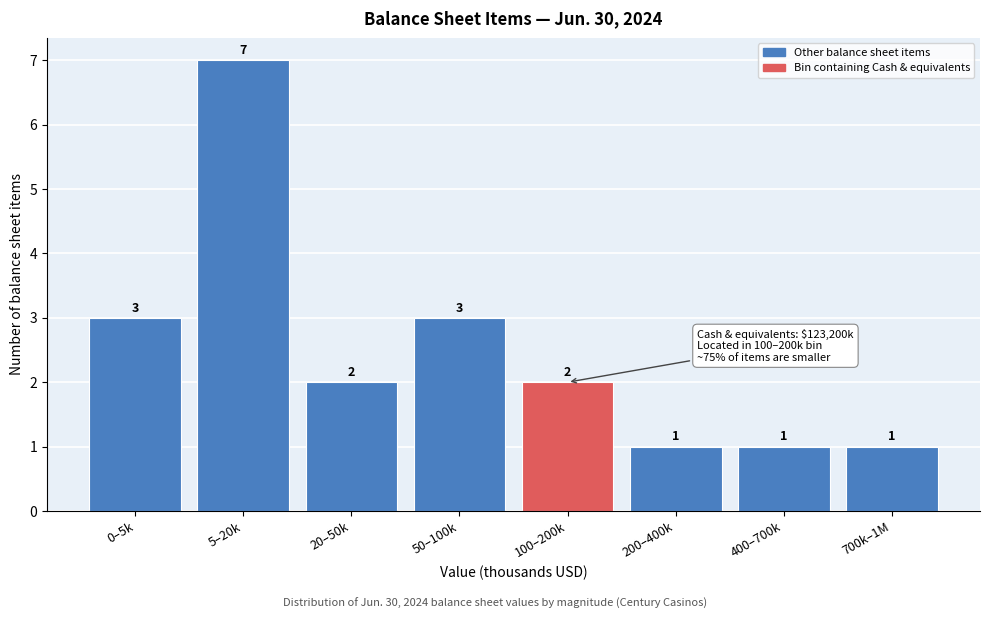

Reading left to right, what are all the values shown in this chart?

0–5k=3	5–20k=7	20–50k=2	50–100k=3	100–200k=2	200–400k=1	400–700k=1	700k–1M=1